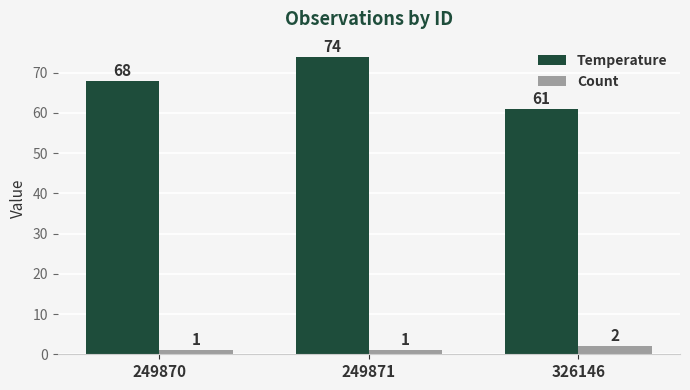

The Count series shows 2 at 326146. True or false?

True